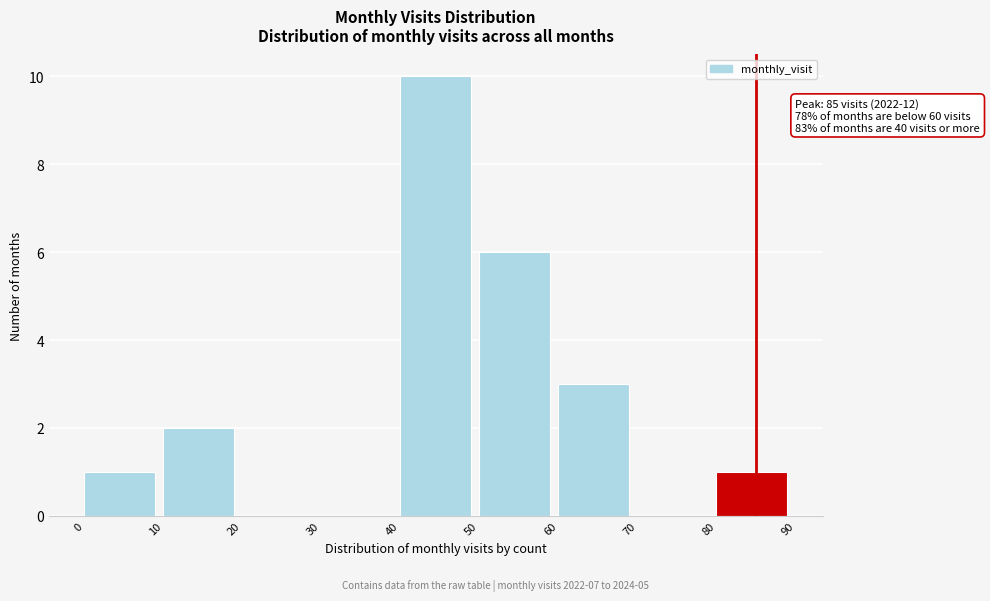

Over which range of the x-axis is the bar tallest?

40 to 50